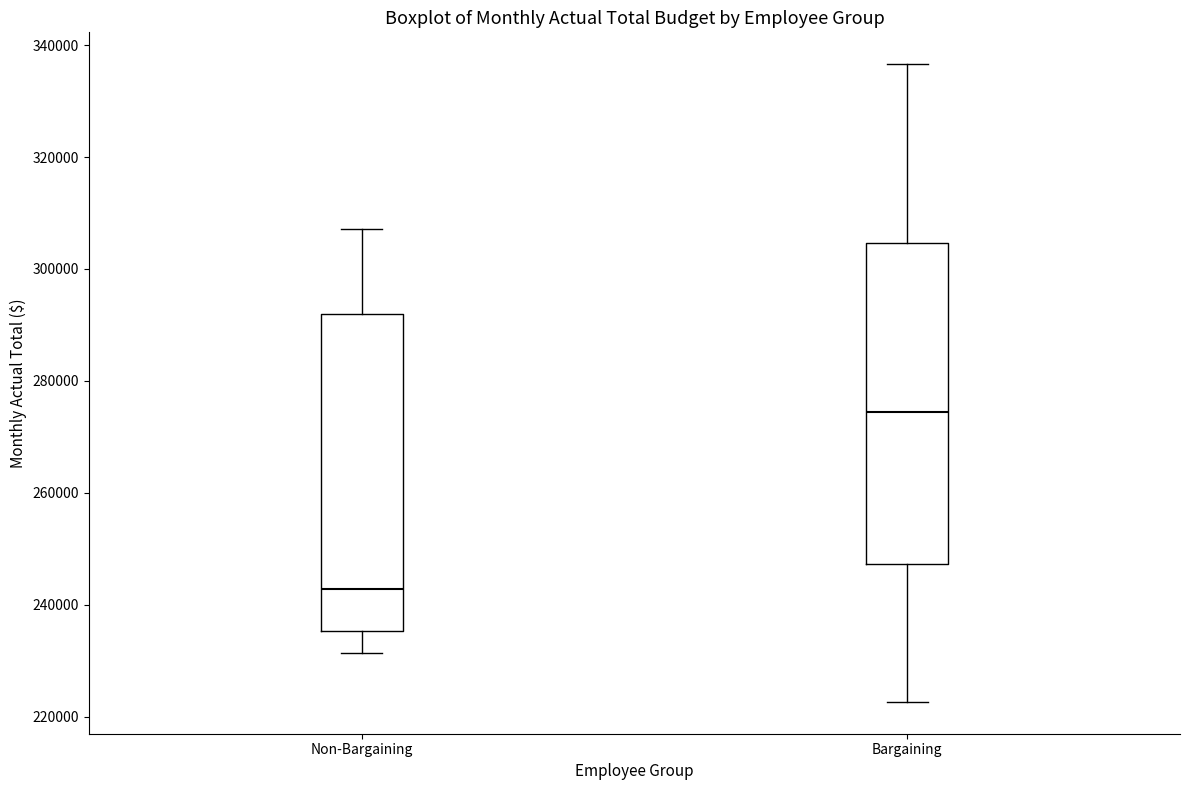

Which box's median line is the highest?

Bargaining